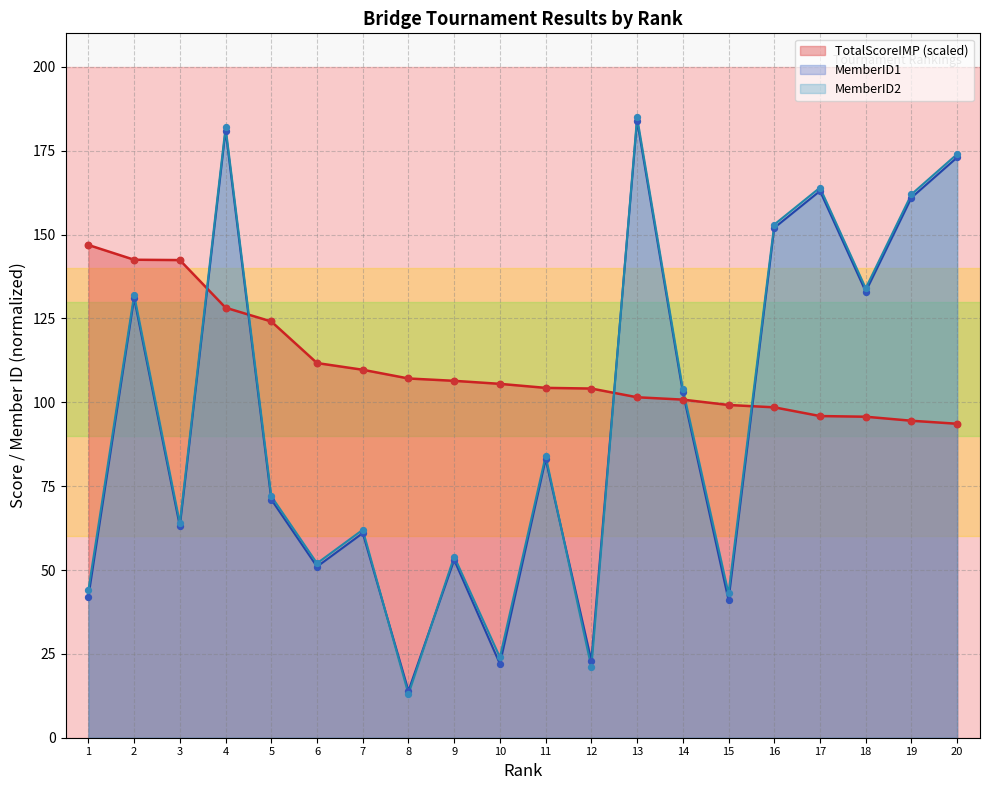

At how many categories does at least one series exceed 14?

20